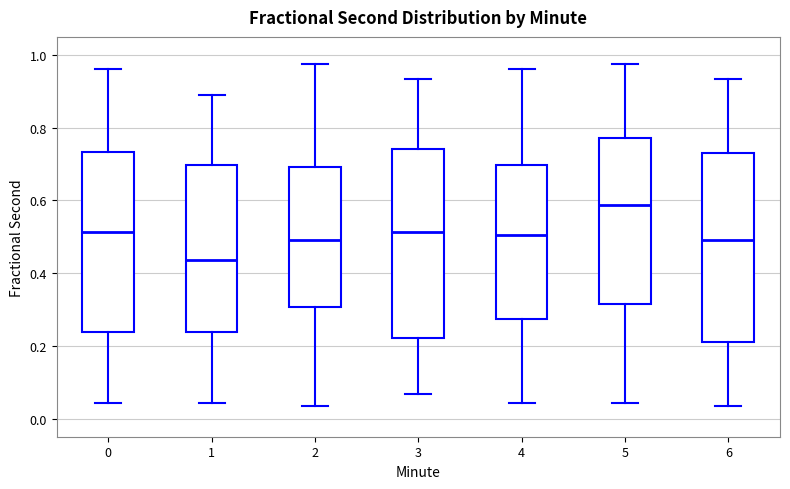

Which box's median line is the lowest?

1